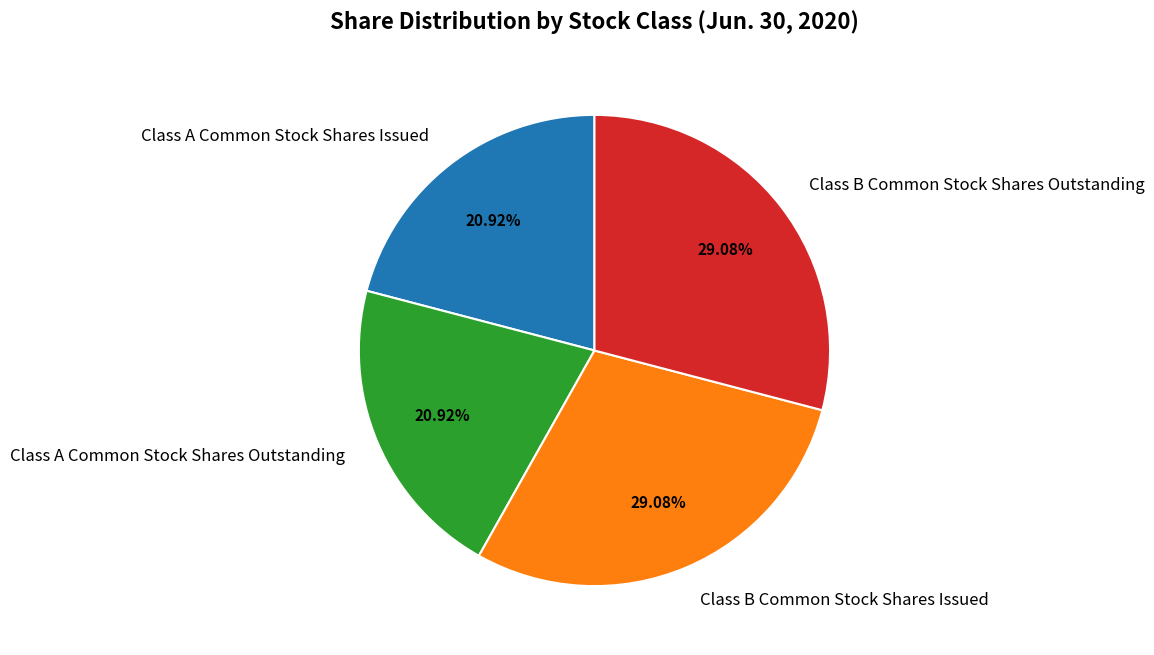

Is there a majority slice in this chart?

No